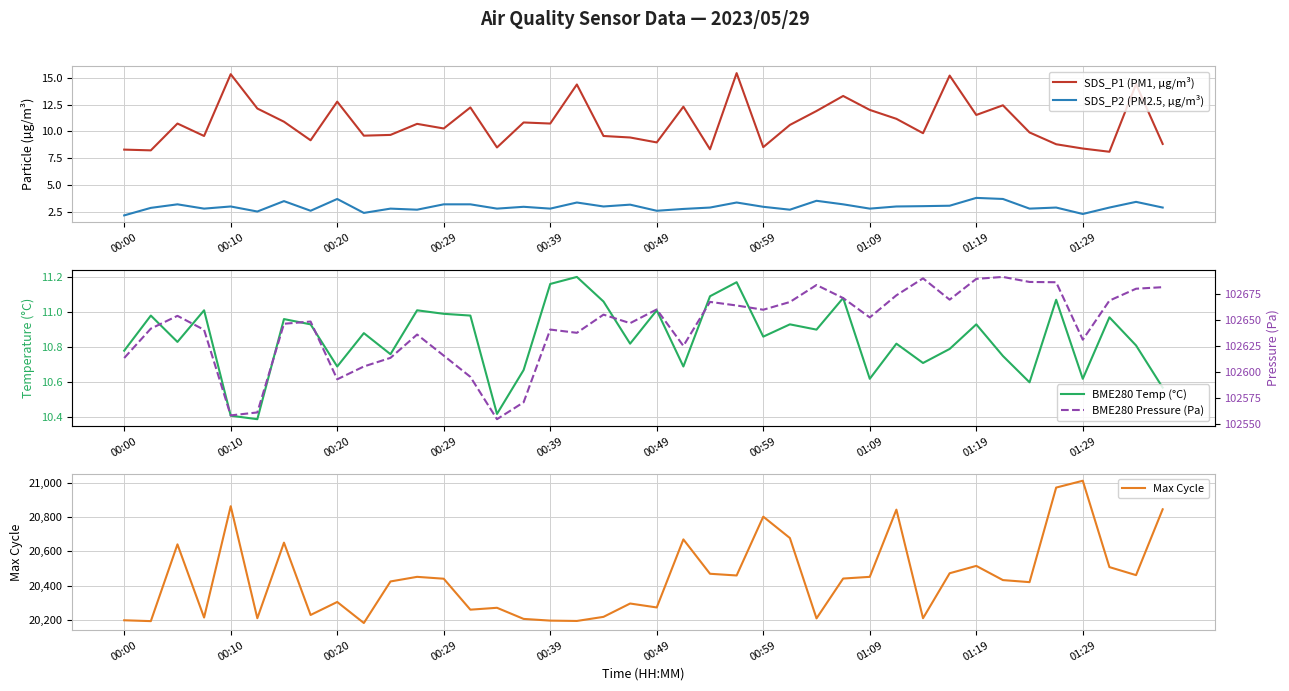

True or false: SDS_P2 (PM2.5, µg/m³) and SDS_P1 (PM1, µg/m³) cross at least once.

False